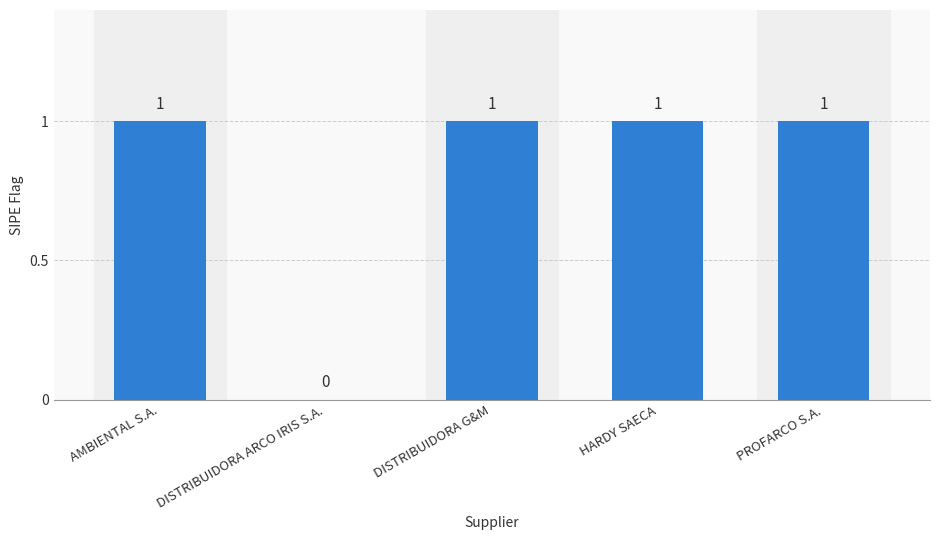

The chart shows a value of 1 at AMBIENTAL S.A.. True or false?

True